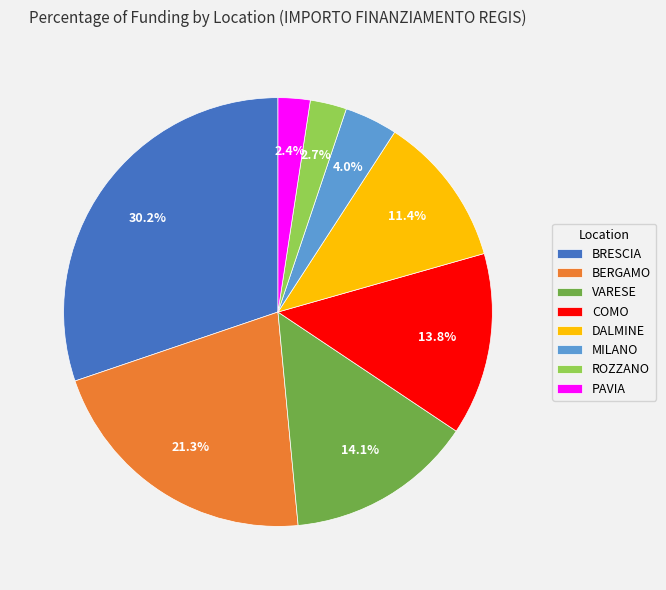

To the nearest percent, what percentage of the pie is DALMINE?

11%